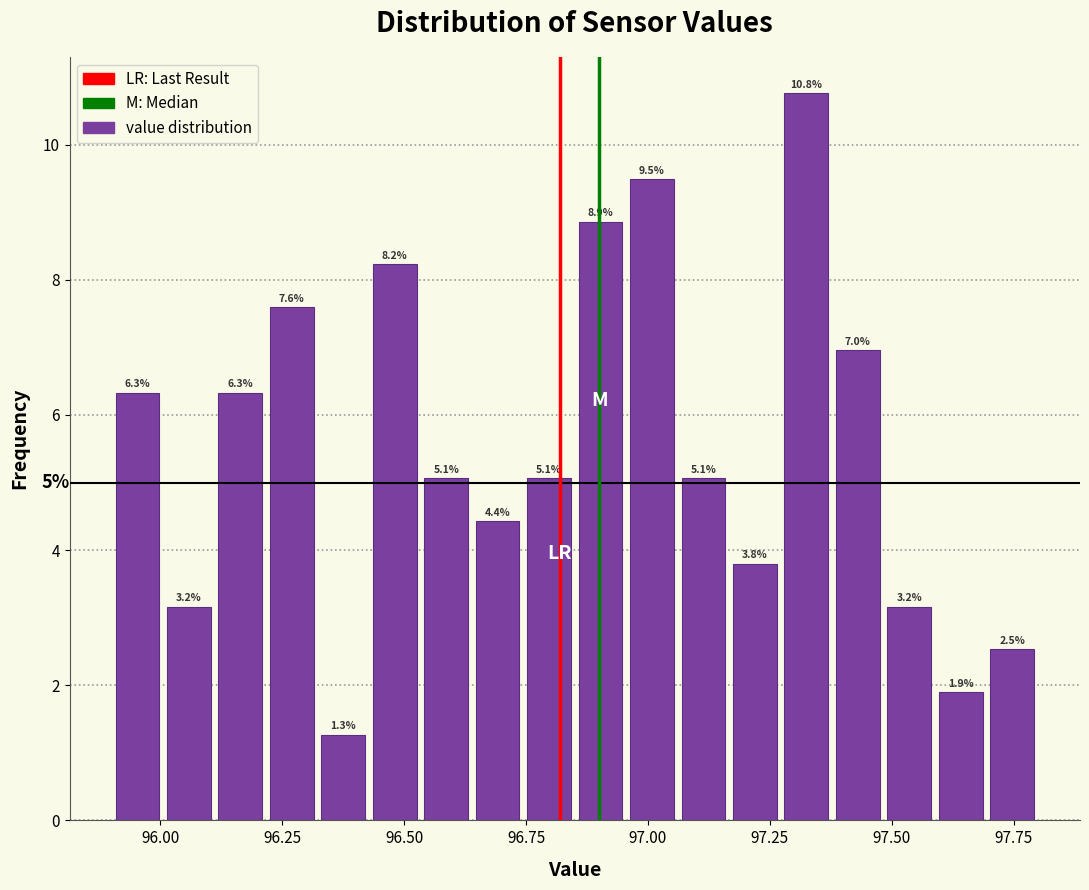

Around what value on the x-axis is the tallest bar? Give the approximate position of its centre, as read against the axis.

97.35